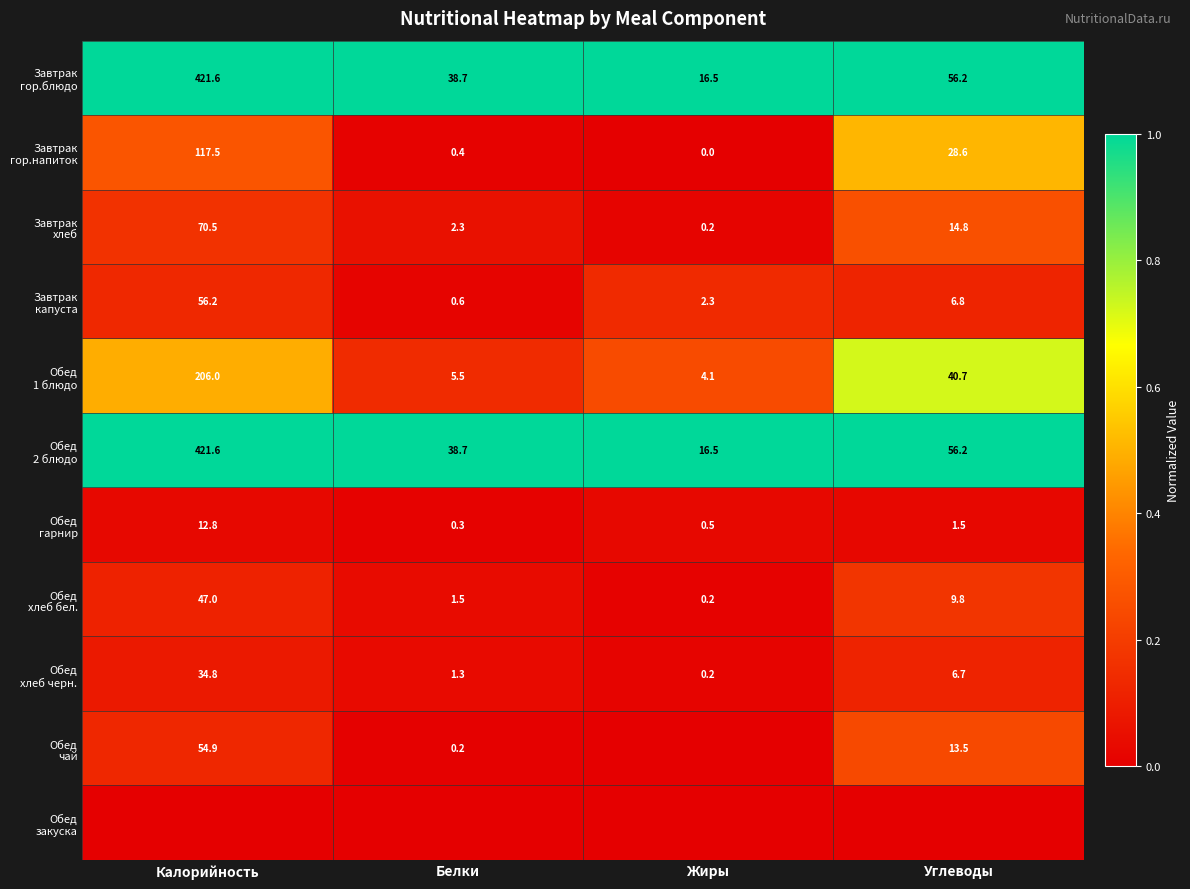

How many categories are shown in the chart?

4